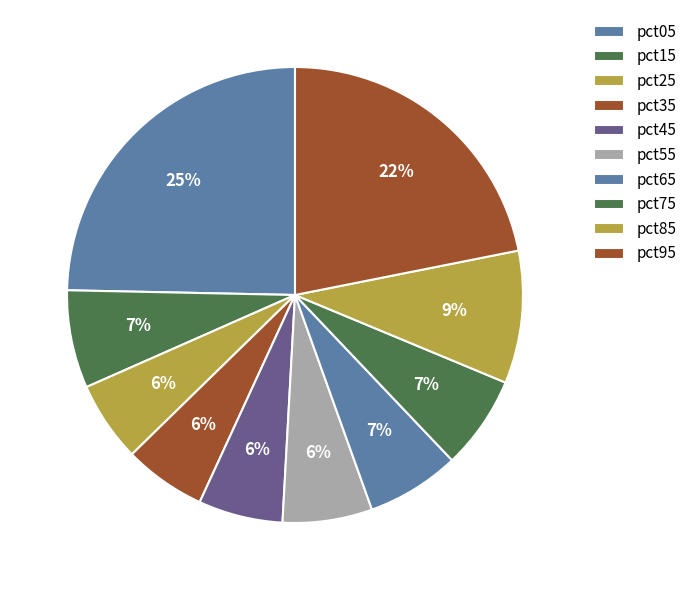

To the nearest percent, what is the difference between the largest and smallest slice percentages?

19%